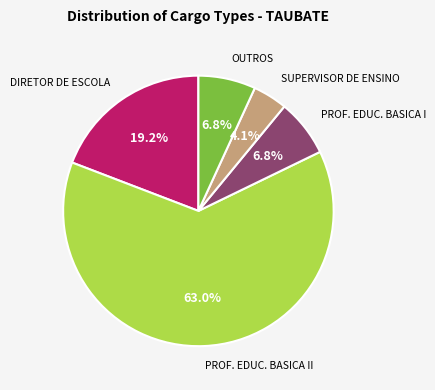

Is there a majority slice in this chart?

Yes